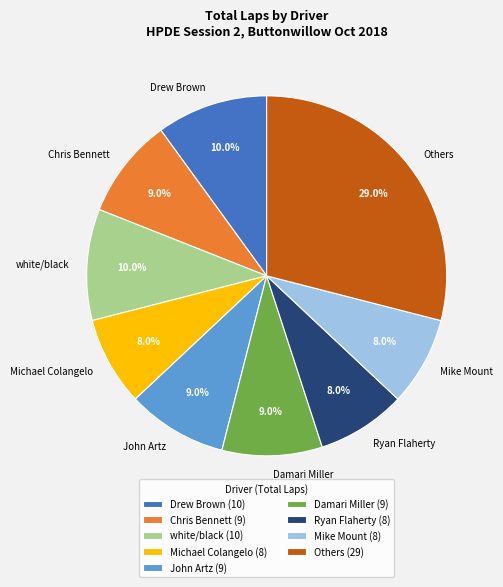

Is there any slice that represents more than half of the pie?

No